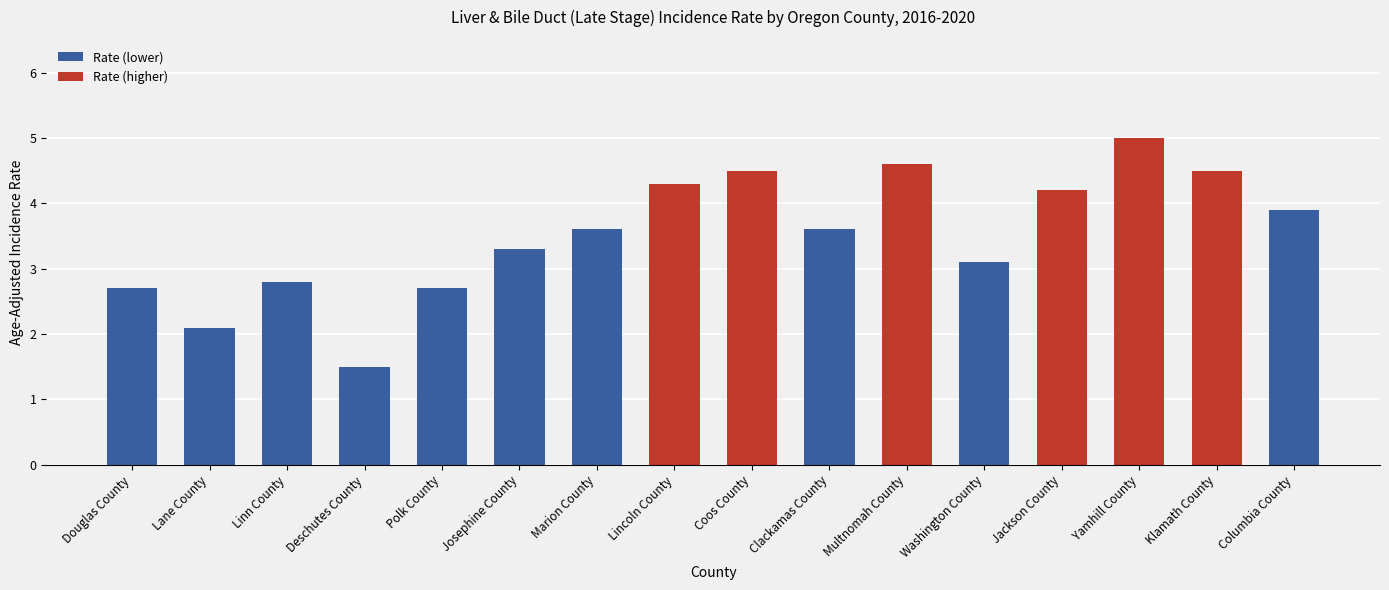

At which category does the chart reach its minimum across all series?

Deschutes County